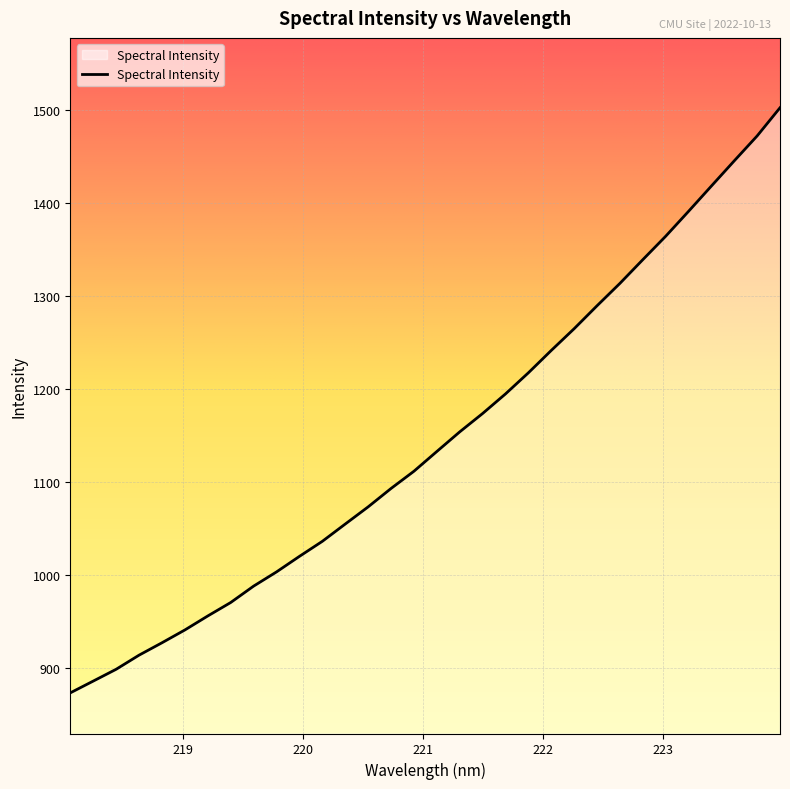

What is the smallest value displayed?

873.5